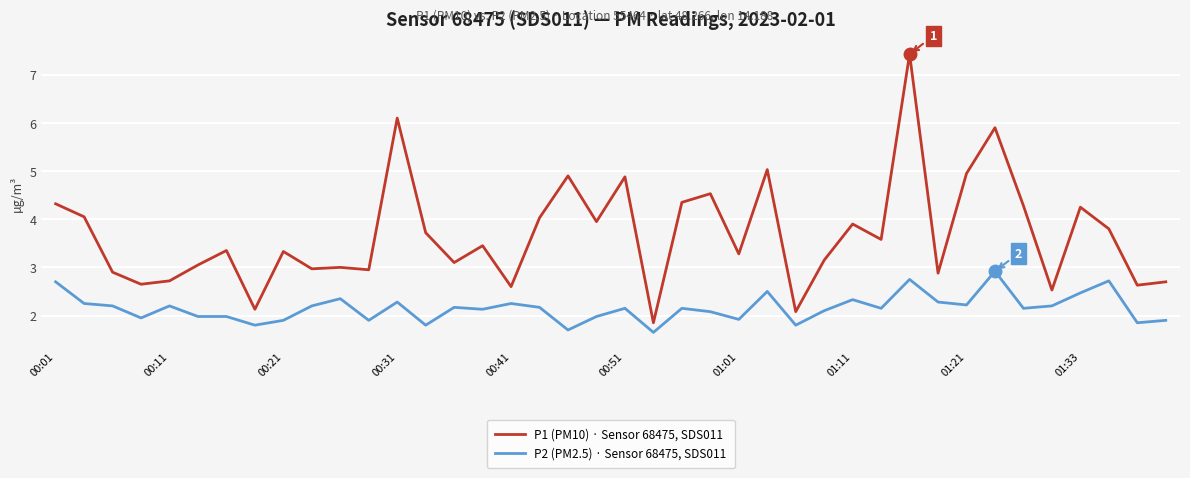

True or false: P2 (PM2.5) · Sensor 68475, SDS011 and P1 (PM10) · Sensor 68475, SDS011 cross at least once.

False